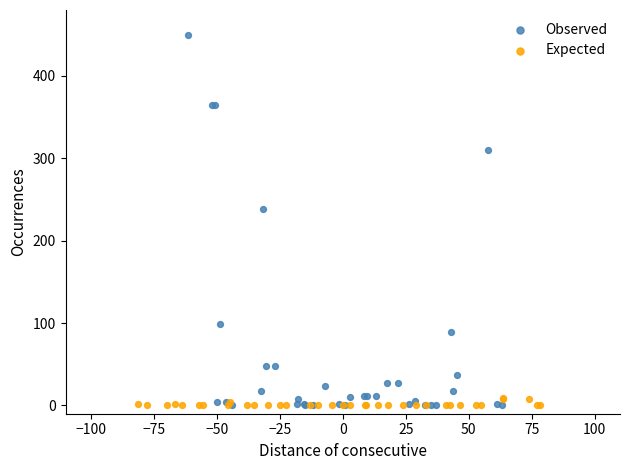

Which series has the widest spread of Y values?

Observed